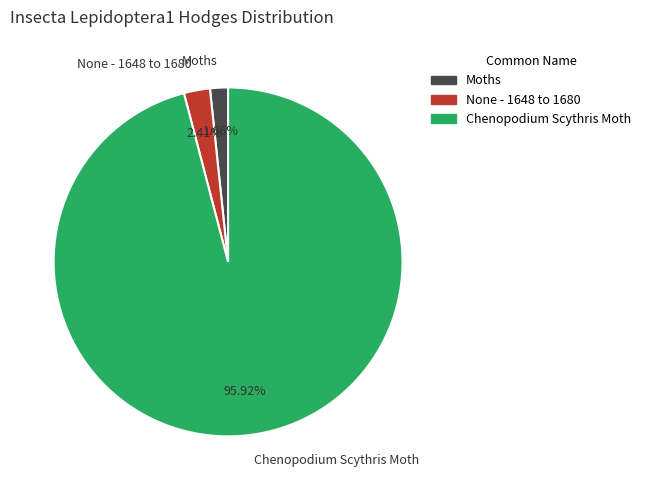

How many segments does this pie chart have?

3